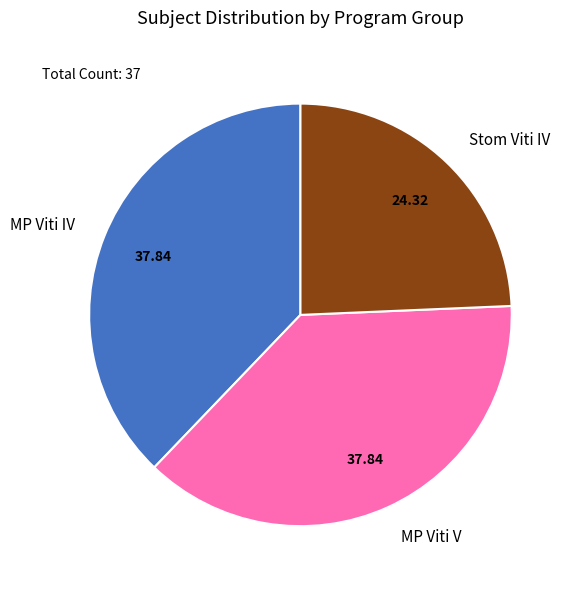

What is the smallest slice in the pie chart?

Stom Viti IV